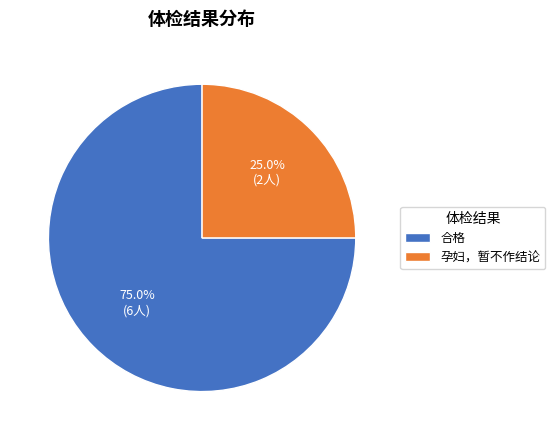

Which category has the biggest portion of the pie?

合格